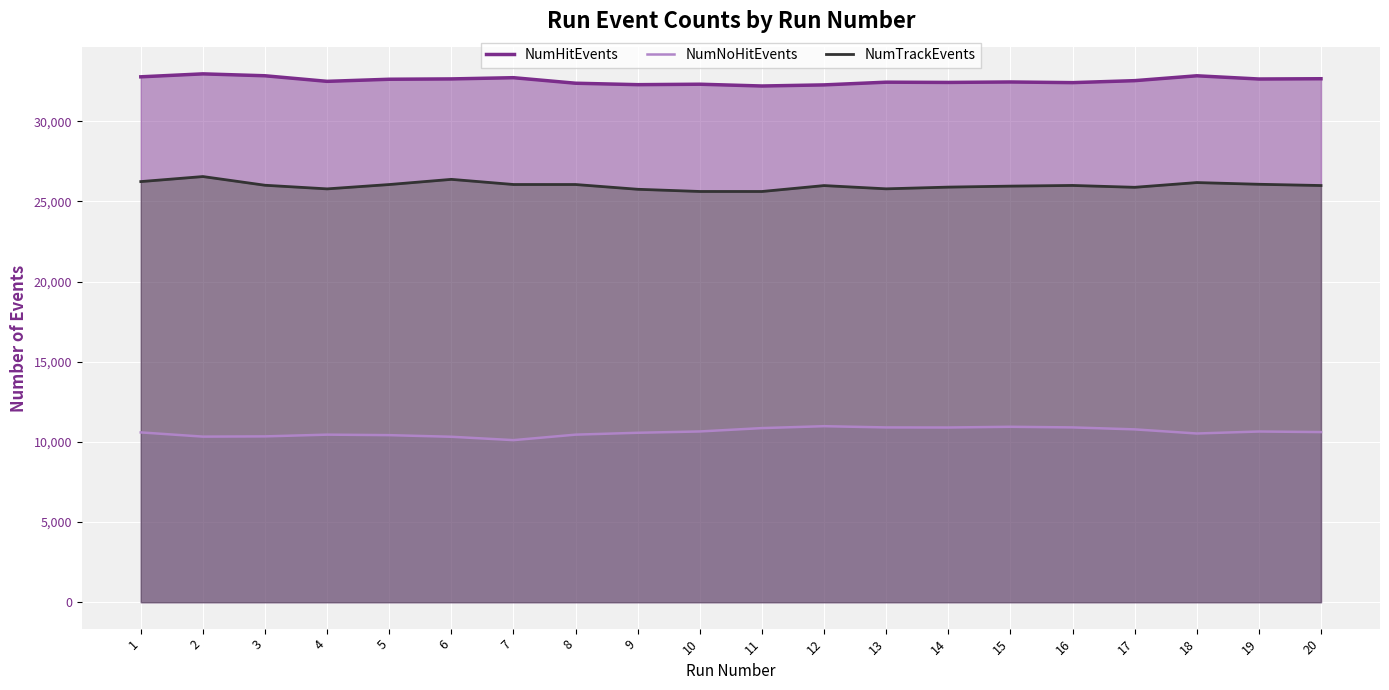

Is it true that NumHitEvents equals 32841 at 3?

True